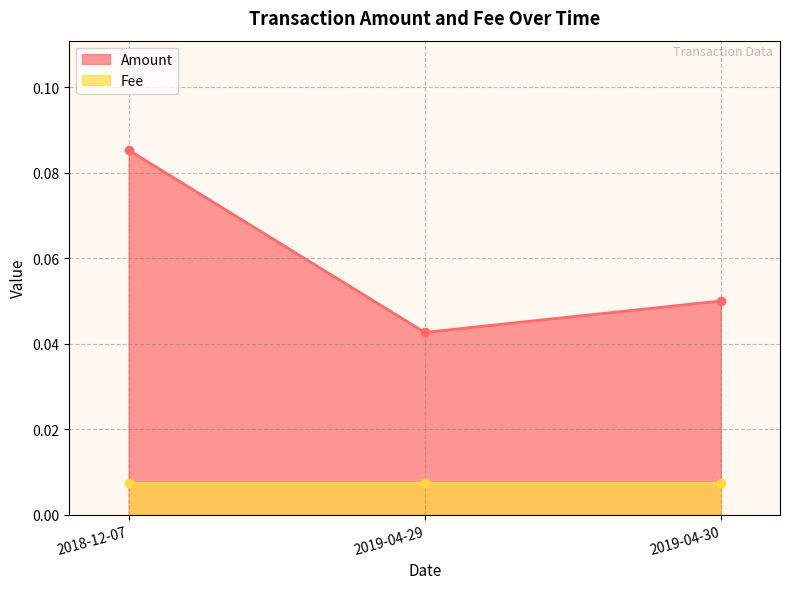

True or false: the data shows 0.0 at 2019-04-29.

True